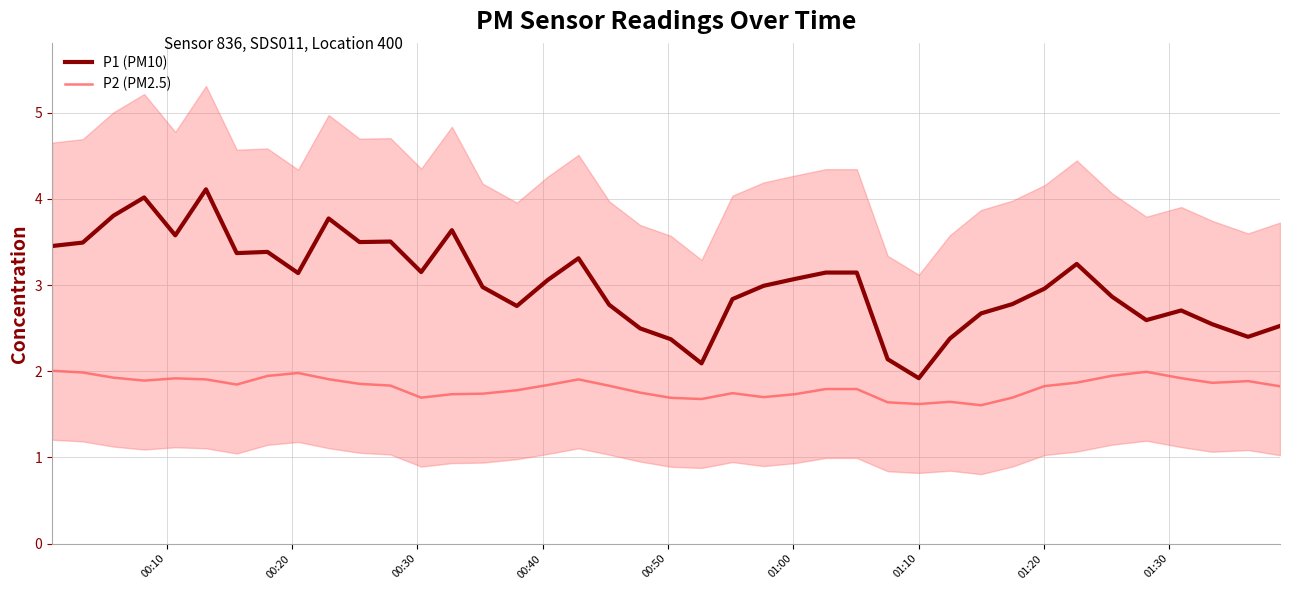

What is the sum of all P1 (PM10) values?

120.7